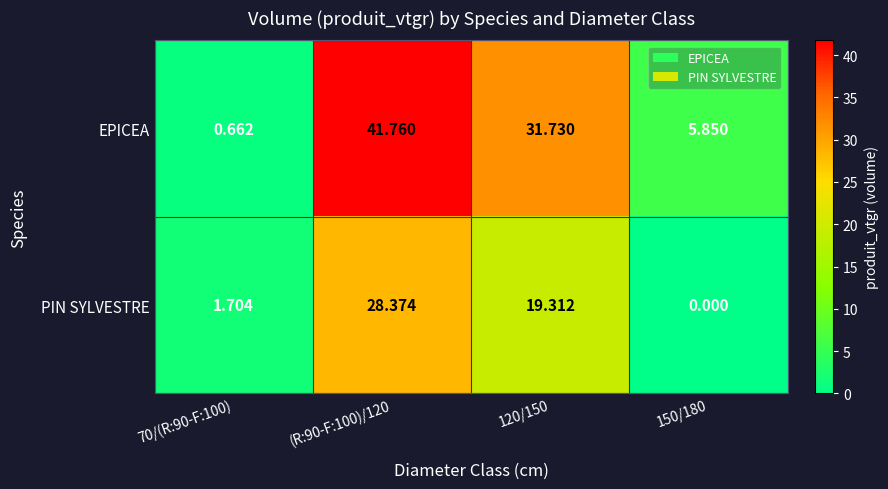

At 70/(R:90-F:100), list the series in order from smallest to largest.

EPICEA, PIN SYLVESTRE